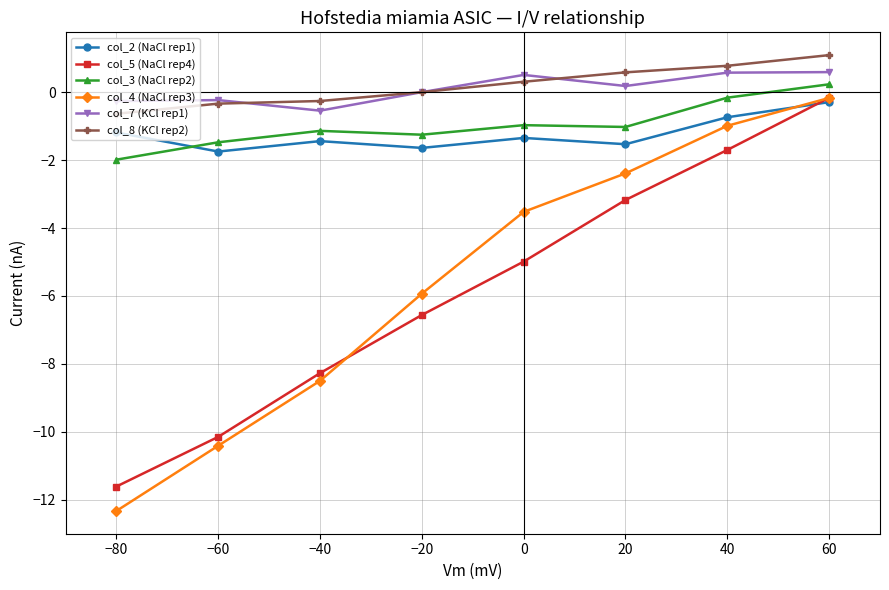

Where does the col_2 (NaCl rep1) series first go above -1?

40